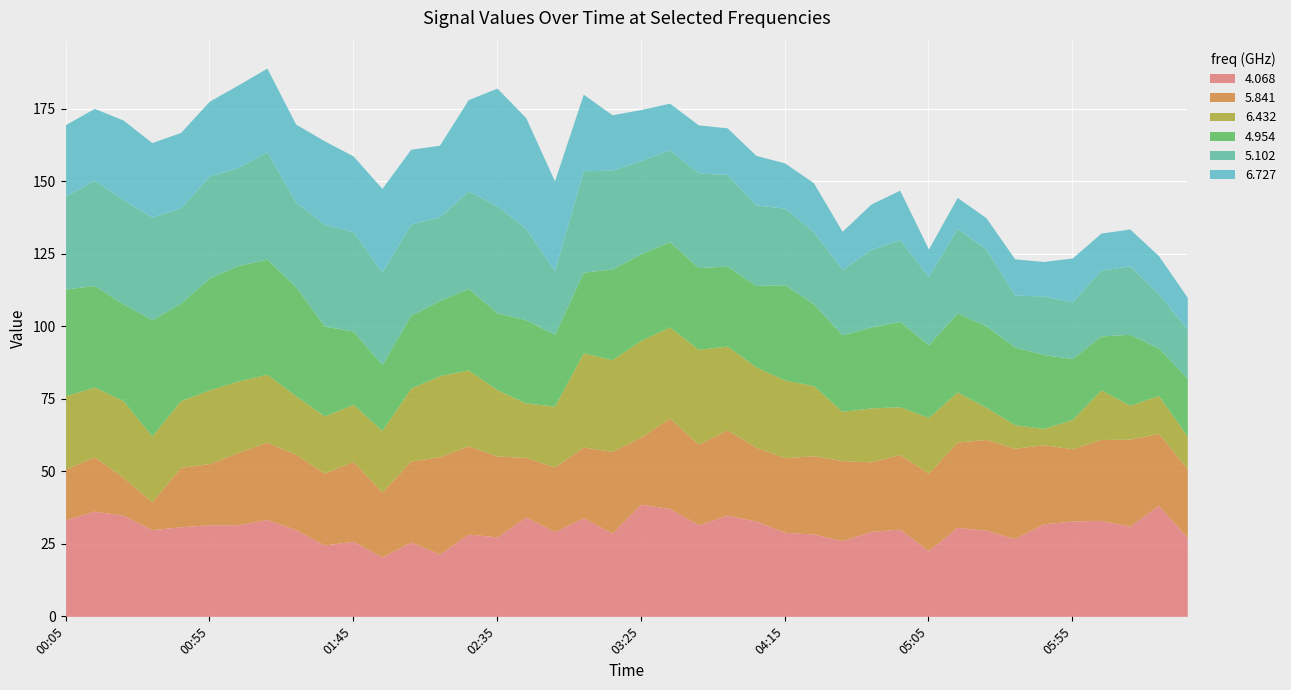

What is the label of the 5th point from the right?

2022/03/08 05:55